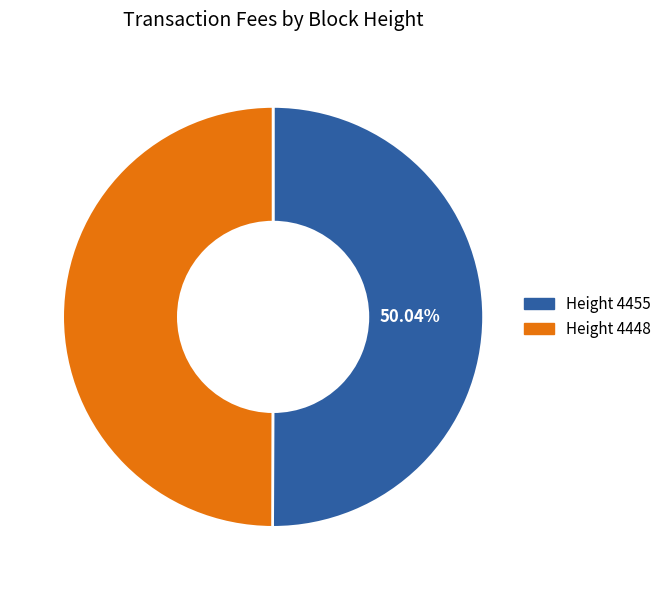

Is there a majority slice in this chart?

Yes